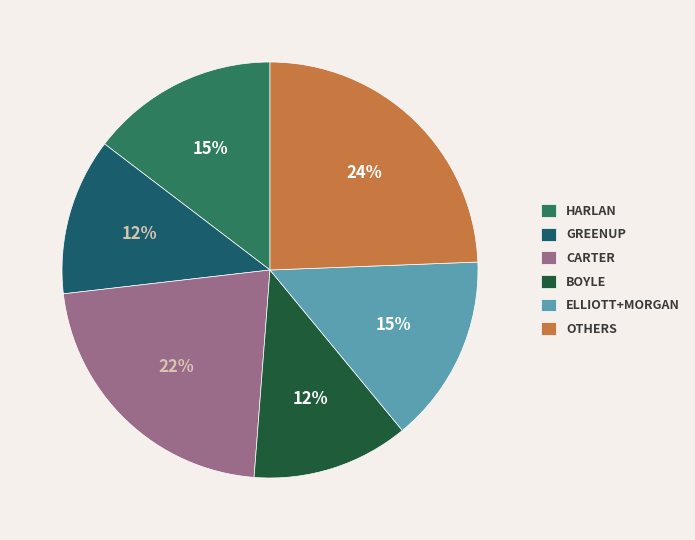

How many segments does this pie chart have?

6